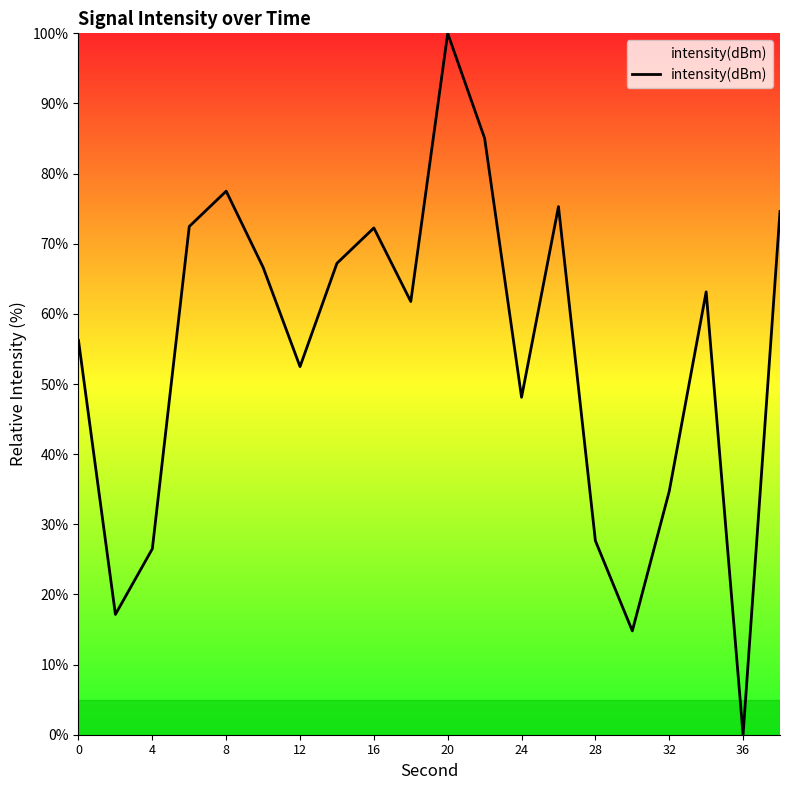

What is the maximum value shown in the chart?

100.0